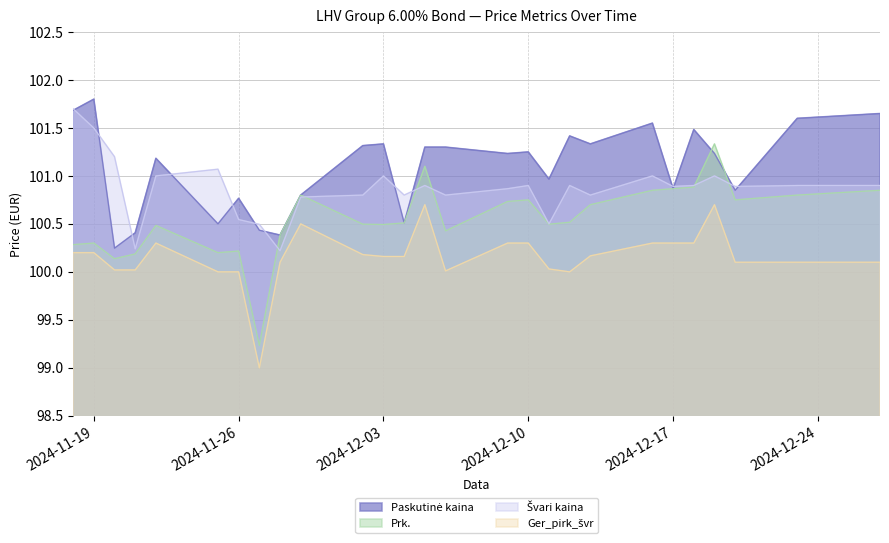

True or false: Paskutinė kaina has a value of 101.3 at 2024-12-13.

True